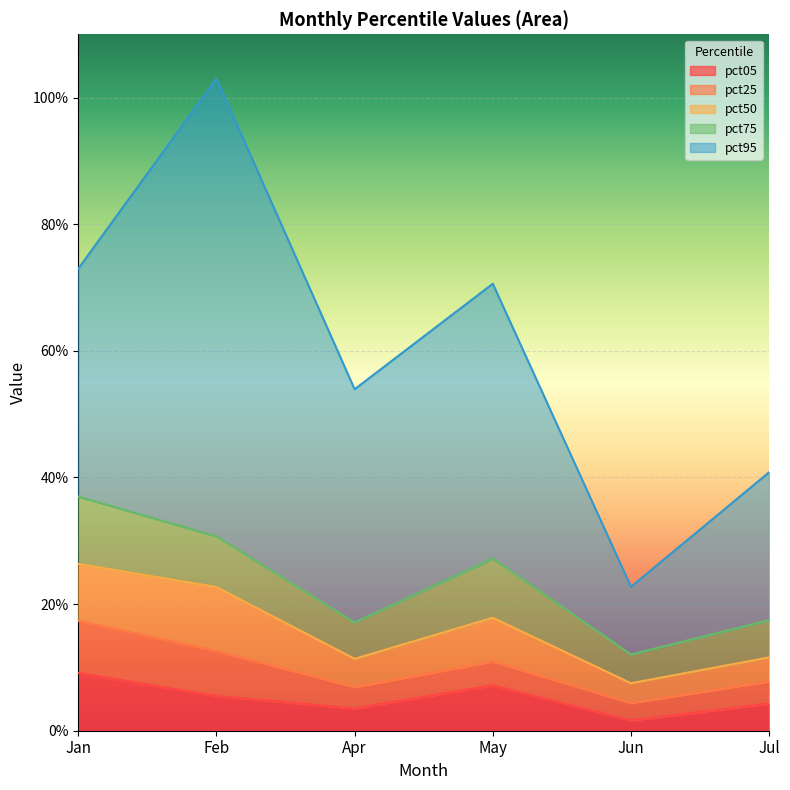

At which category does pct50 reach its first local valley?

Apr